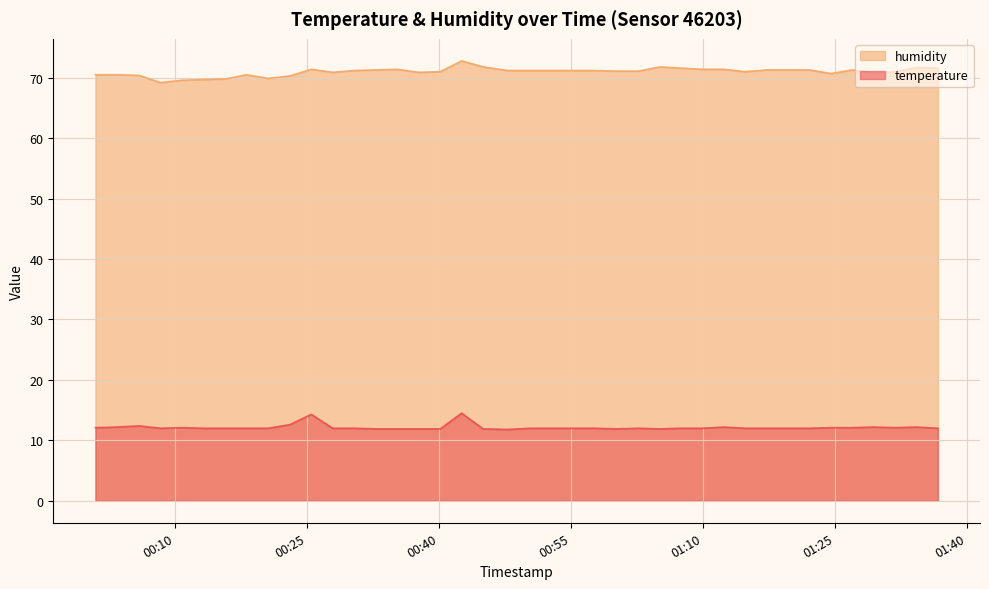

How many lines are shown in the chart?

2